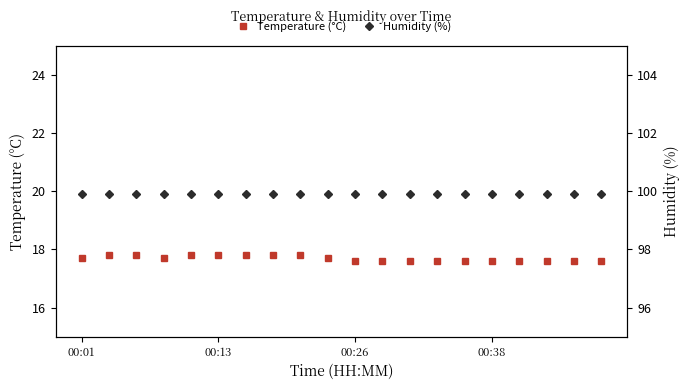

What is the label of the 14th point from the right?

6